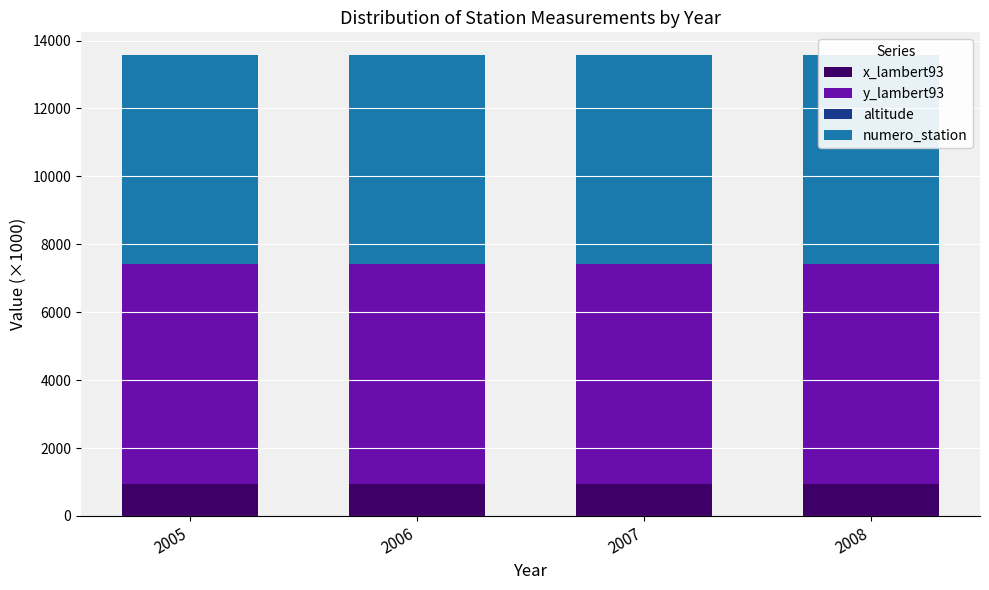

What are all the series names shown in the legend?

x_lambert93, y_lambert93, altitude, numero_station